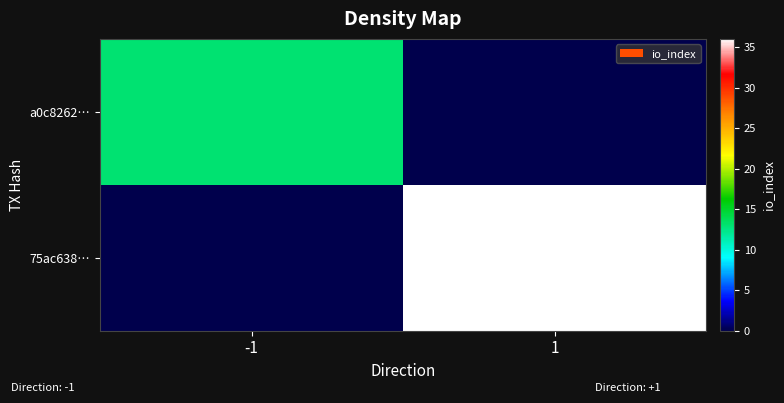

At which category is the sum across all series the highest?

1